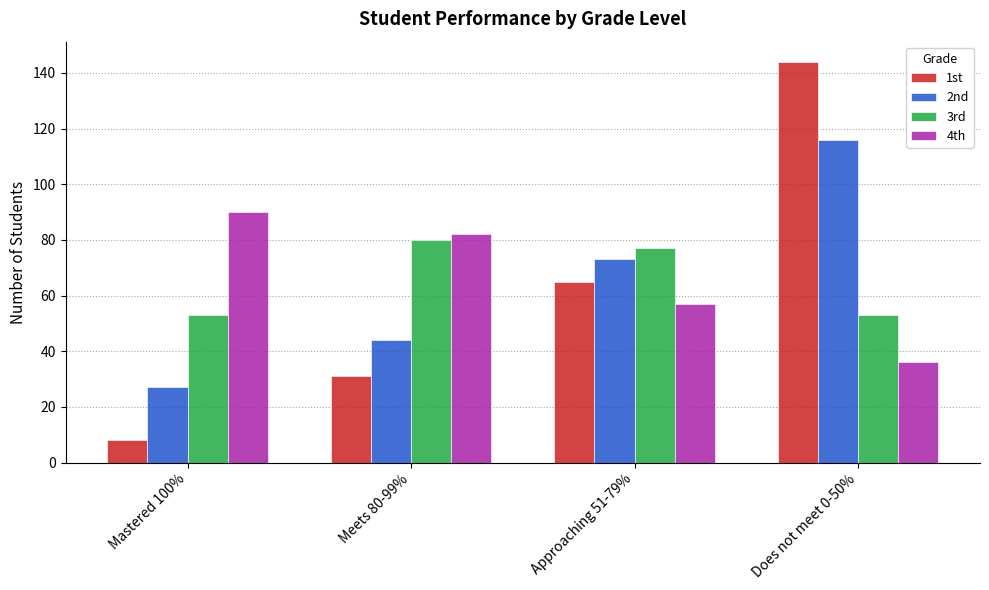

How many data points in 2nd are less than 73?

2